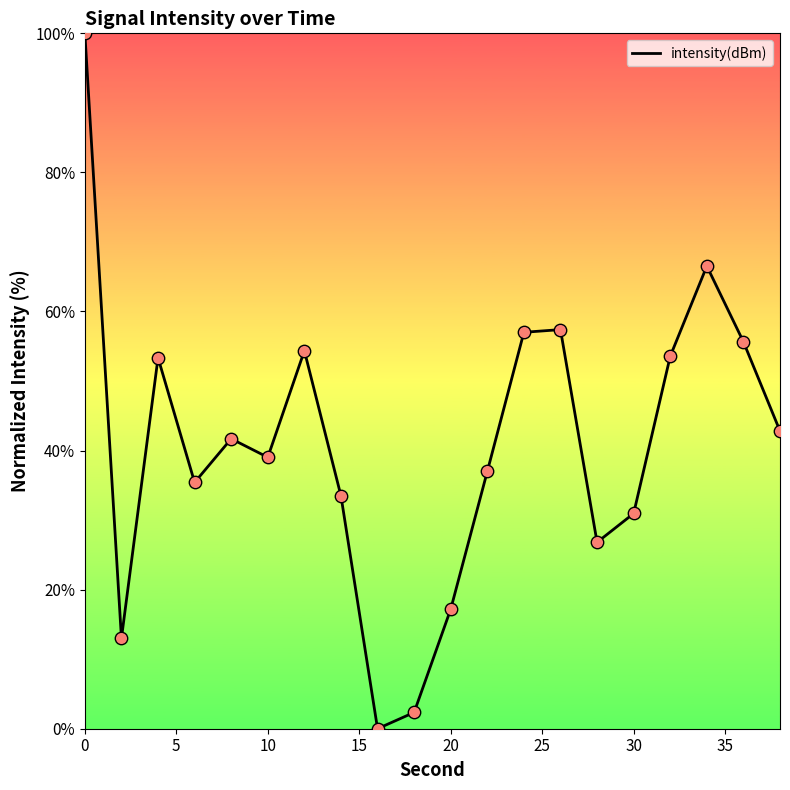

What is the maximum value shown in the chart?

100.0